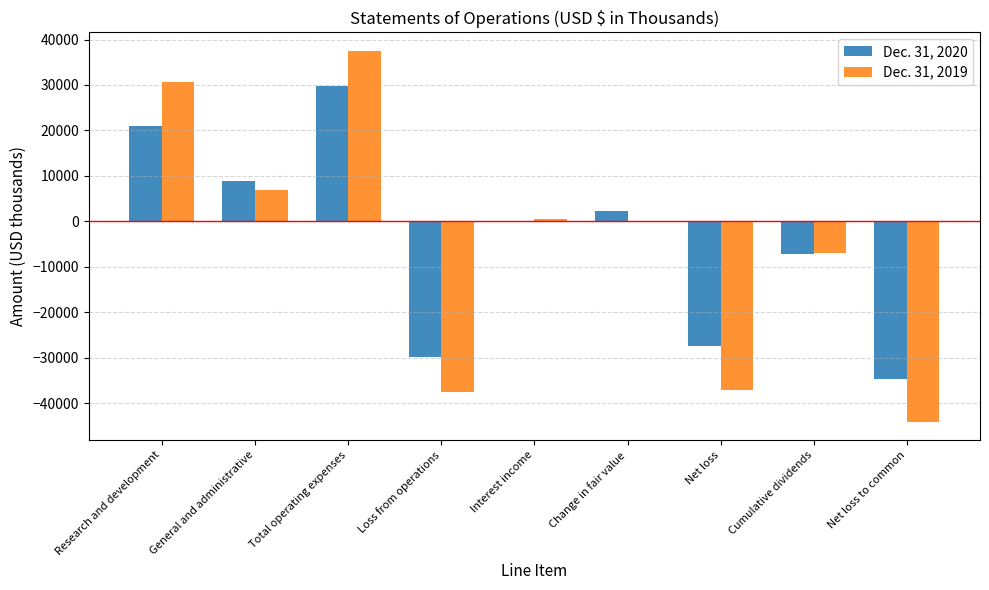

What is the sum of all Dec. 31, 2020 values?

-37307